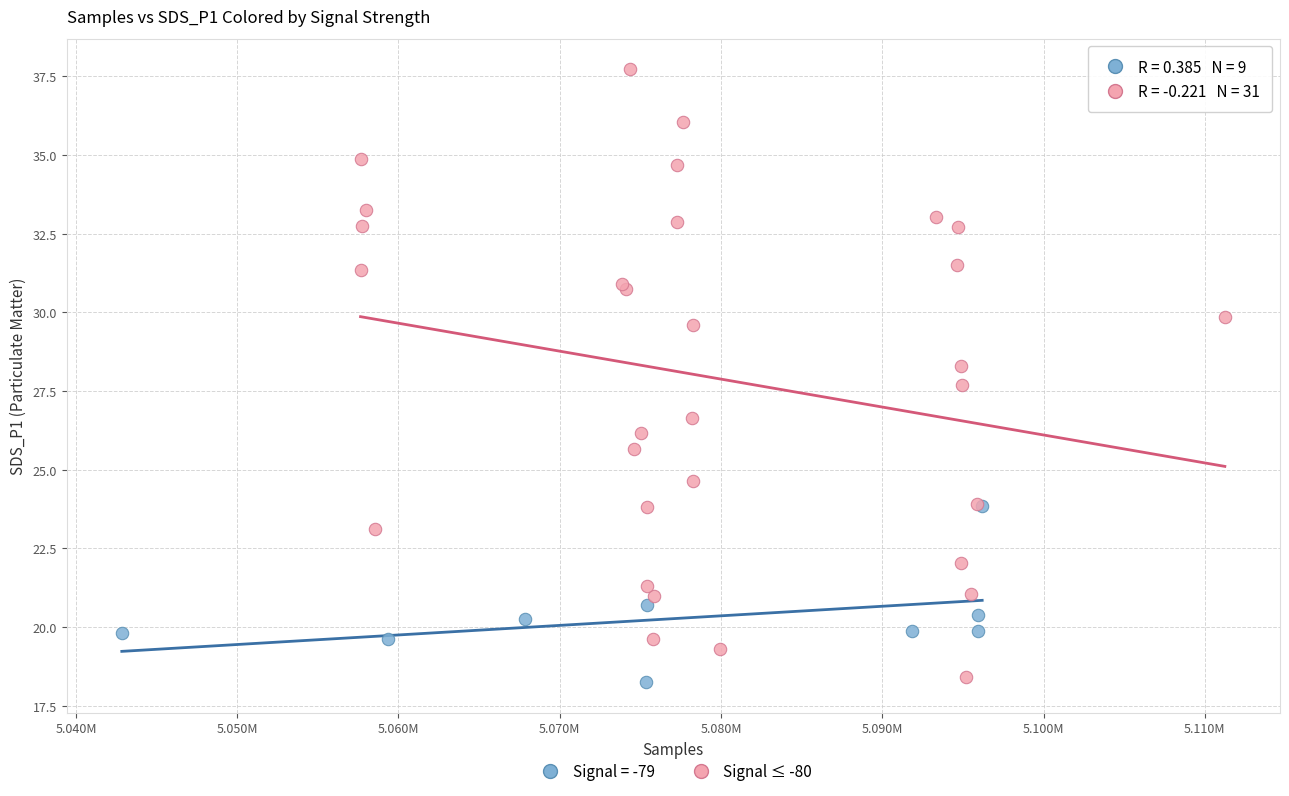

Which series has the largest Y range (max minus min)?

Signal ≤ -80